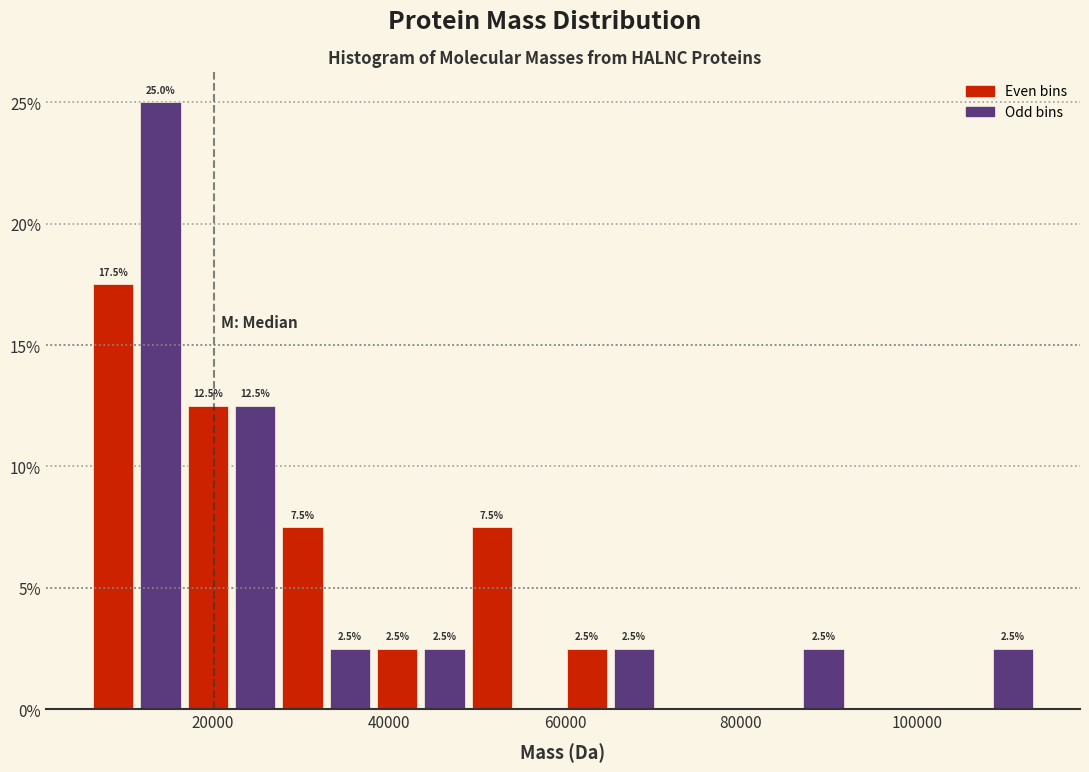

Read against the x-axis, roughly where is the centre of the tallest bar?

14000